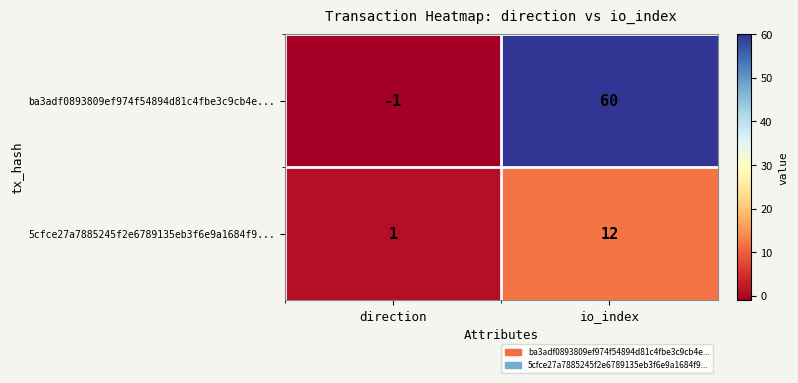

Read the 5cfce27a7885245f2e6789135eb3f6e9a1684f9... value at io_index, to the nearest 10.

10